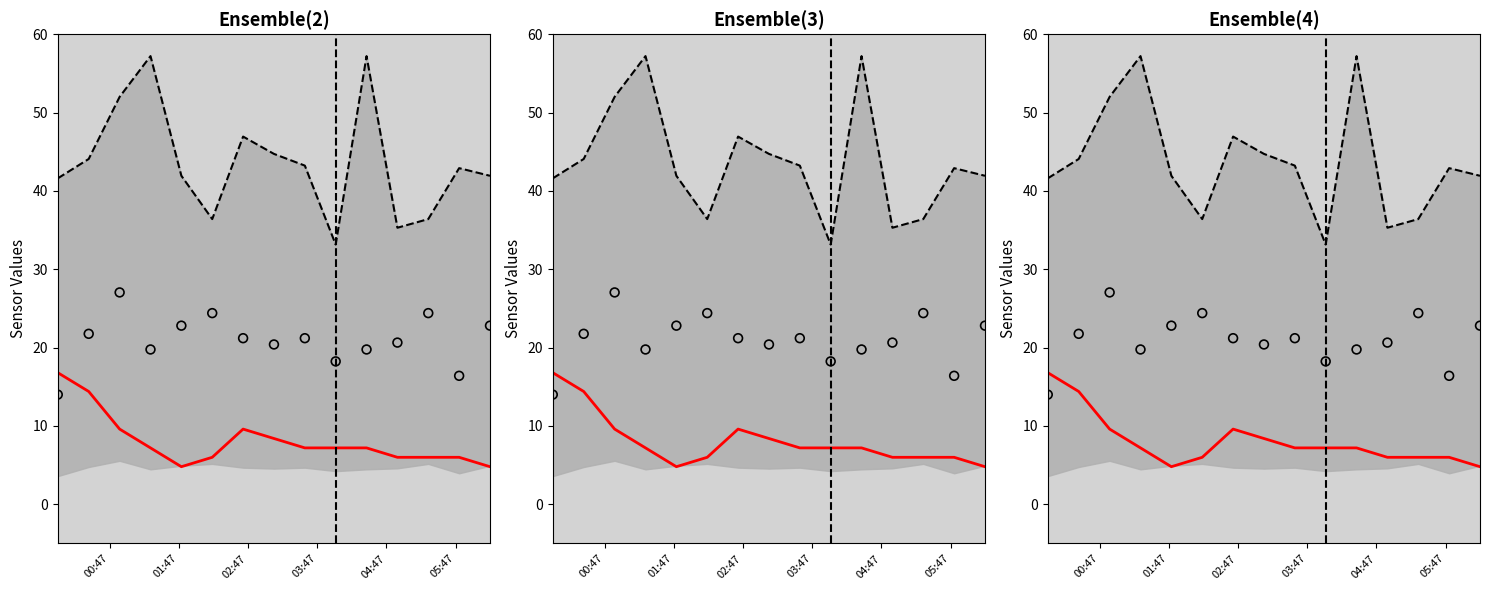

Is the value of Upper bound at 9 greater than the value of Observations at 9?

Yes